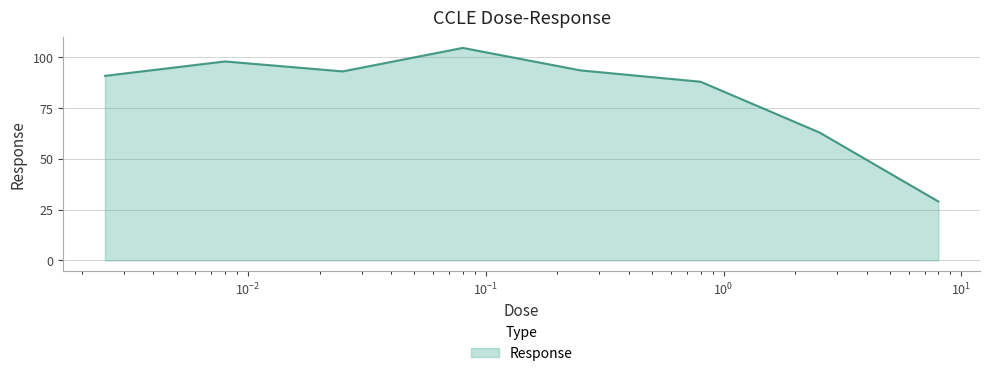

What is the difference between the second highest and minimum values?

69.0